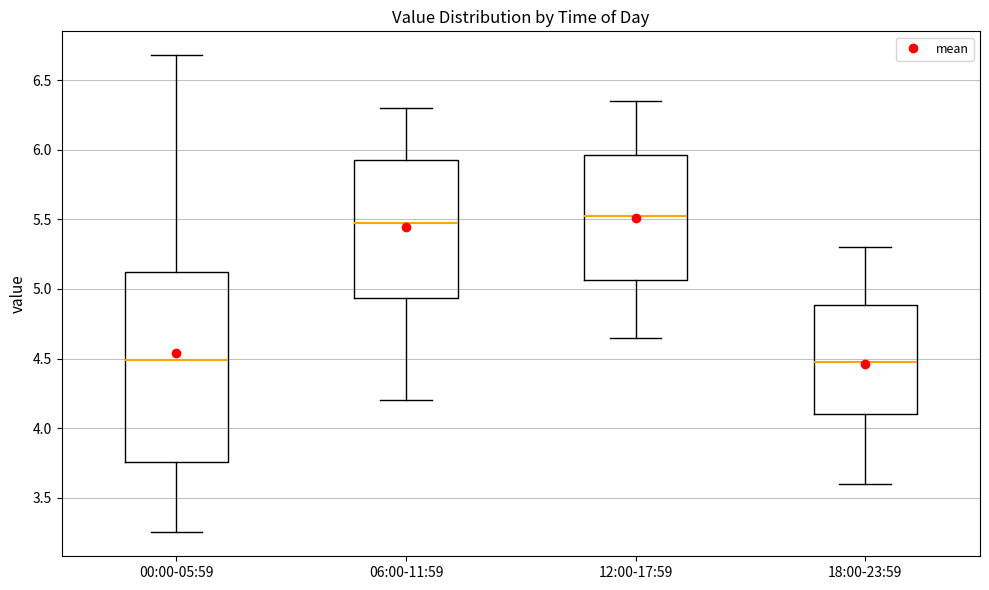

Reading left to right, transcribe this box plot: for each box, give where its median line is, the range the box spans, and where its two whiskers end, as read against the y-axis. The values are not printed on the chart, so give them approximately, as read against the axis.

00:00-05:59: median 4.50, box 3.75 to 5.10, whiskers 3.25 to 6.70
06:00-11:59: median 5.50, box 4.95 to 5.95, whiskers 4.20 to 6.30
12:00-17:59: median 5.55, box 5.05 to 5.95, whiskers 4.65 to 6.35
18:00-23:59: median 4.50, box 4.10 to 4.90, whiskers 3.60 to 5.30